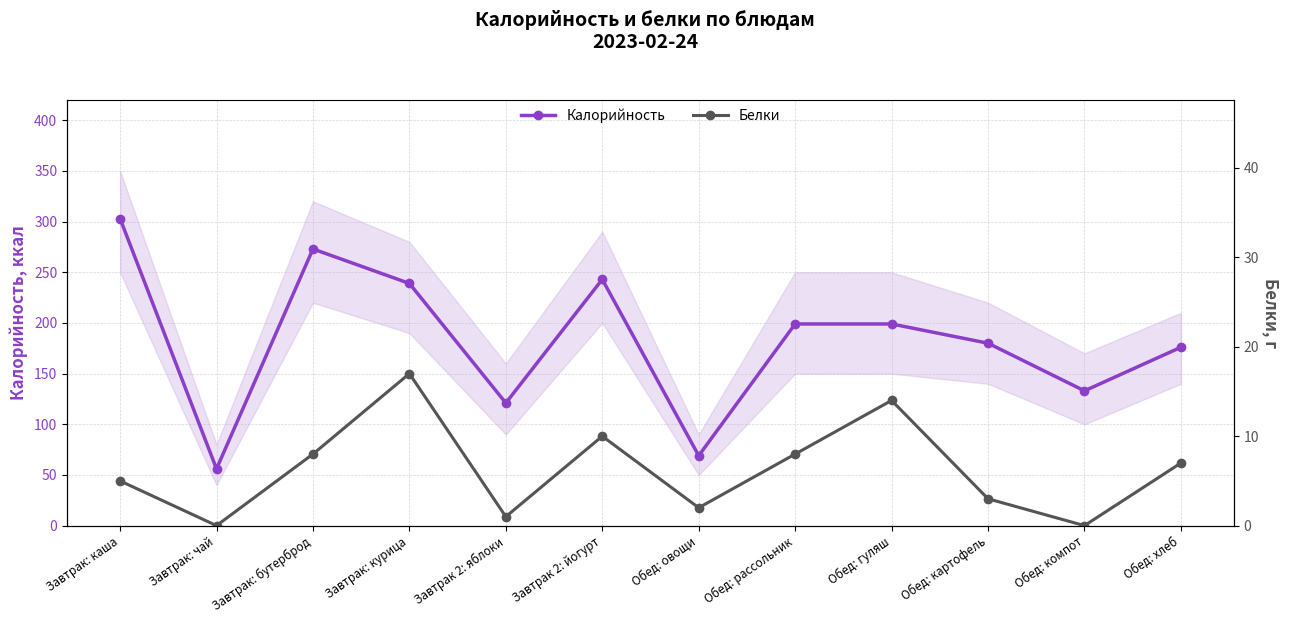

What is the label of the 5th point from the right?

Обед: рассольник